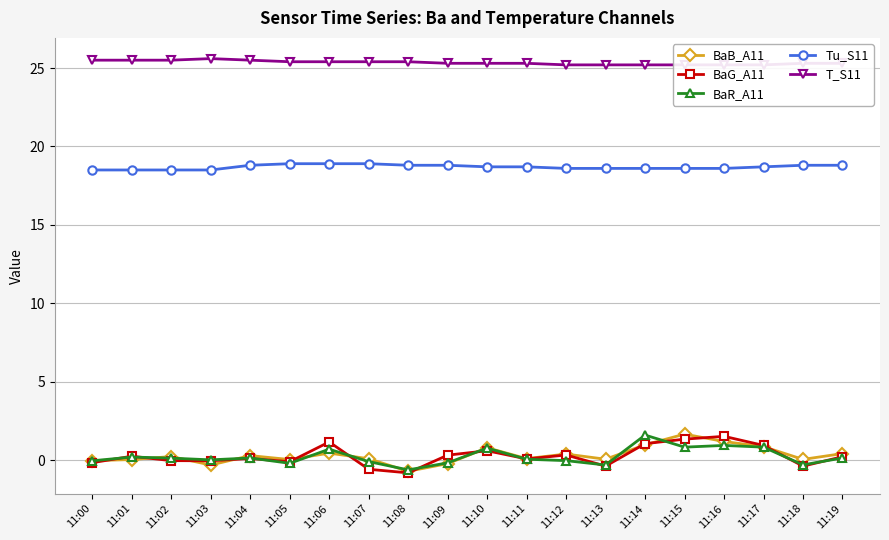

What are all the series names shown in the legend?

BaB_A11, BaG_A11, BaR_A11, Tu_S11, T_S11